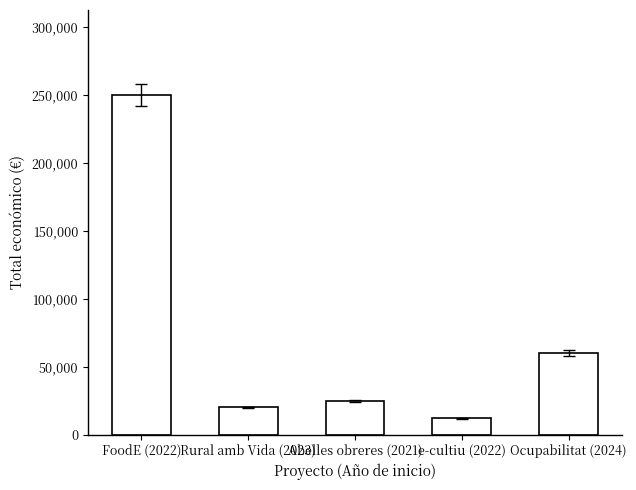

Is it true that the value at Abelles obreres (2021) is 37864?

False